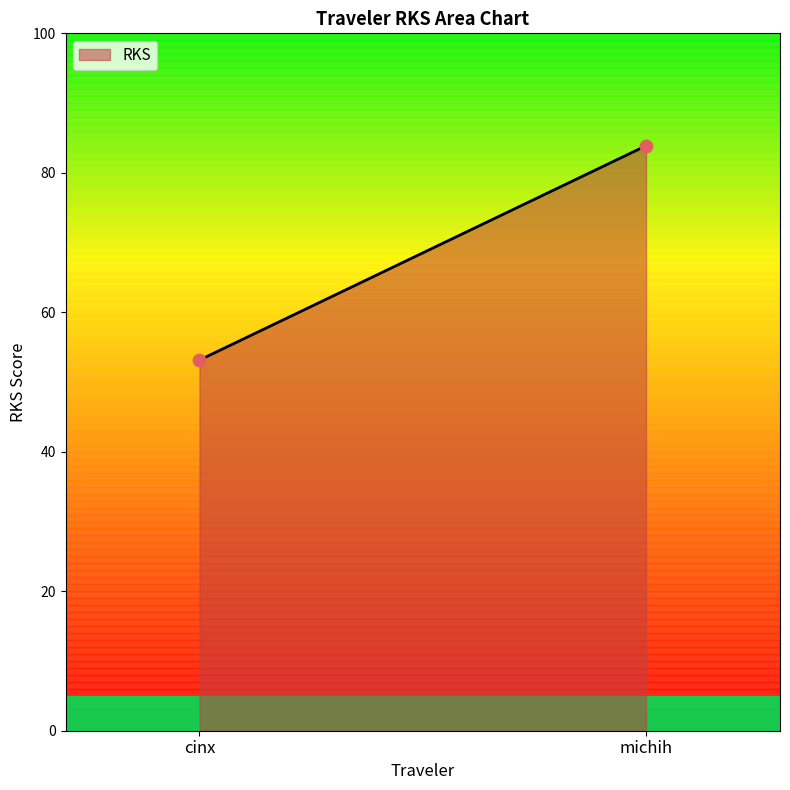

What is the average Y value?

68.5